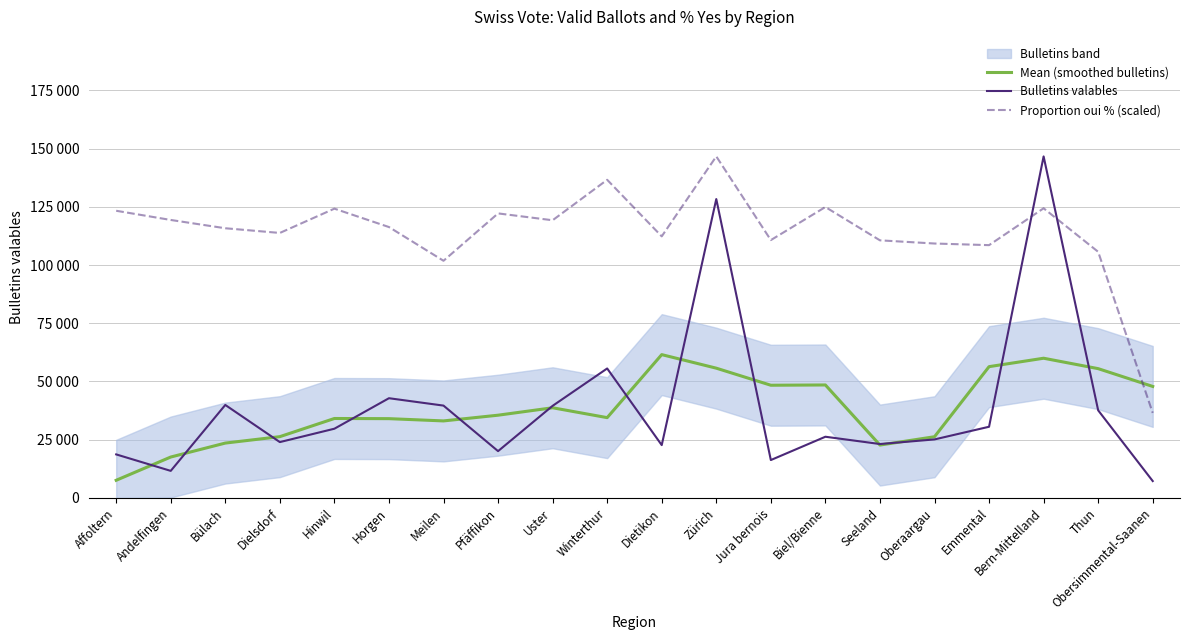

Count the number of categories in the chart.

20